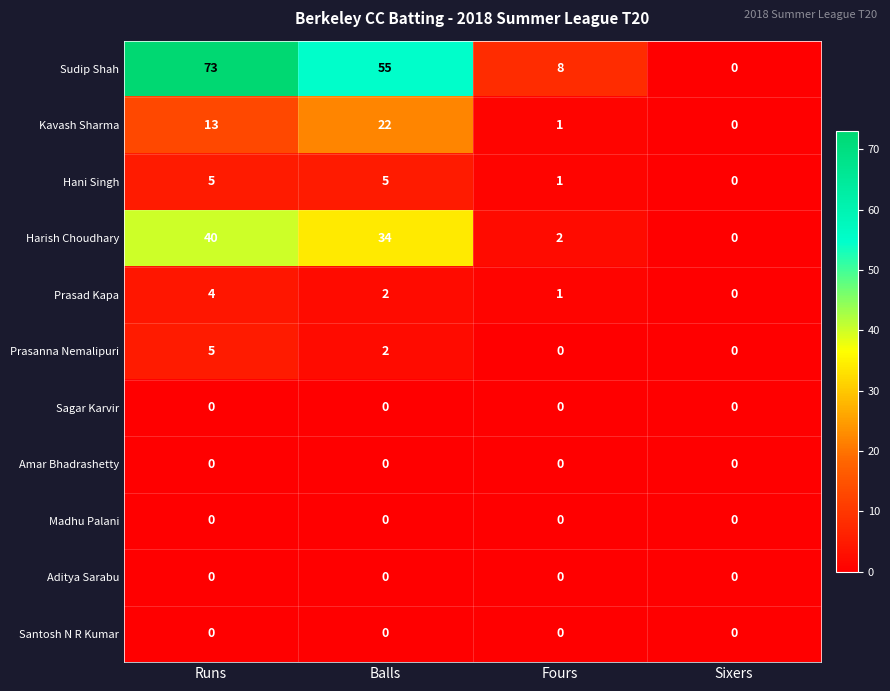

The value of Madhu Palani at Runs is 0. True or false?

True